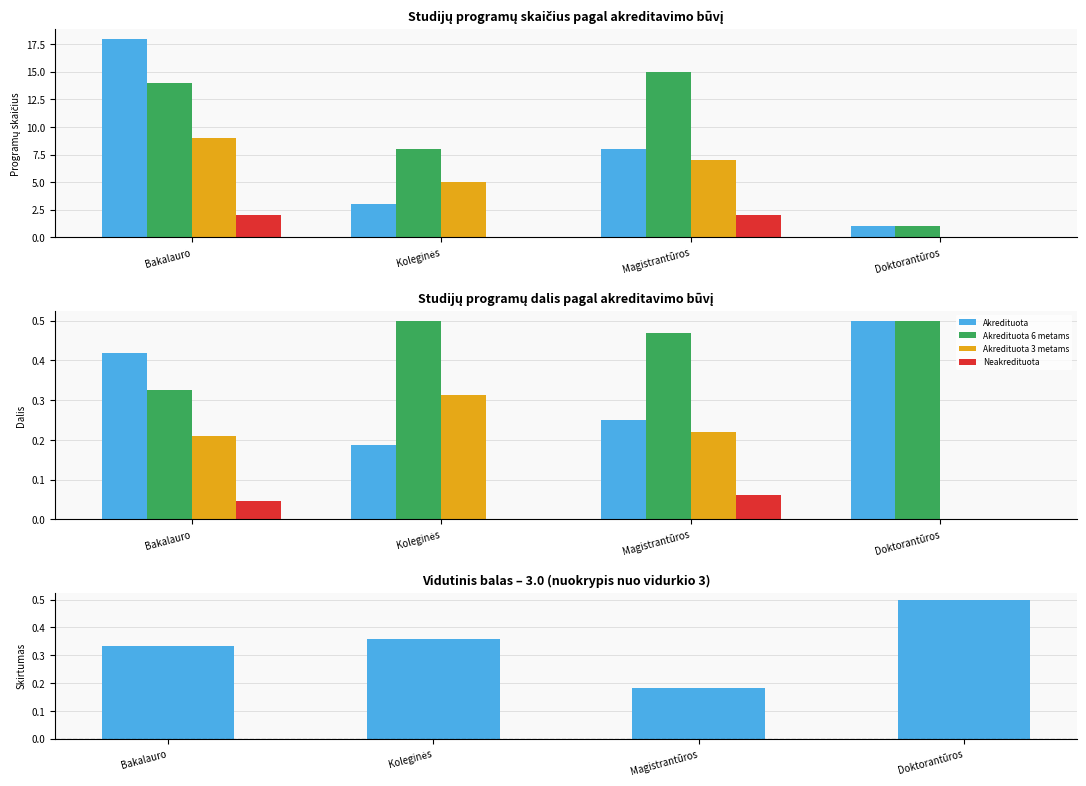

Rank the series by their average value, from highest to lowest.

Akredituota 6 metams, Akredituota, Akredituota 3 metams, Neakredituota